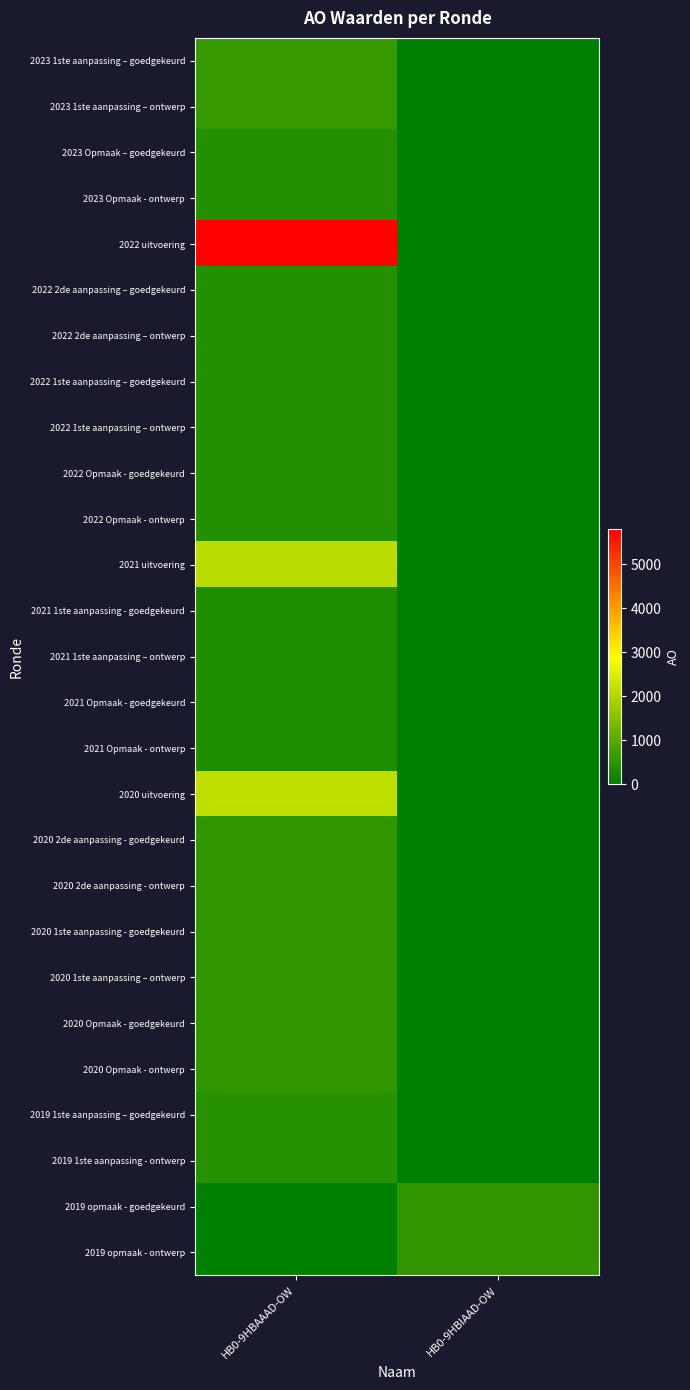

At how many categories does at least one series exceed 1273?

1